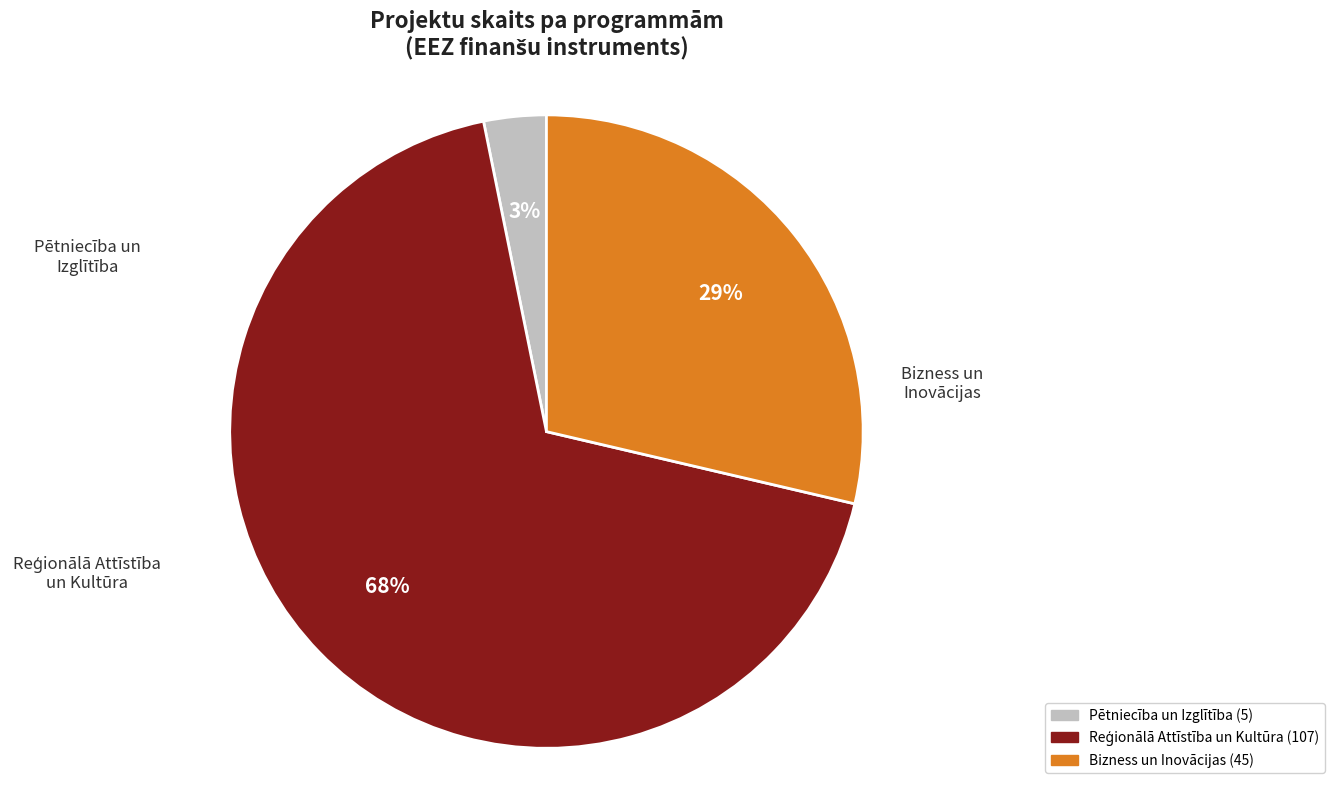

What is the ratio of the value at Pētniecība un Izglītība to the value at Bizness un Inovācijas?

0.1